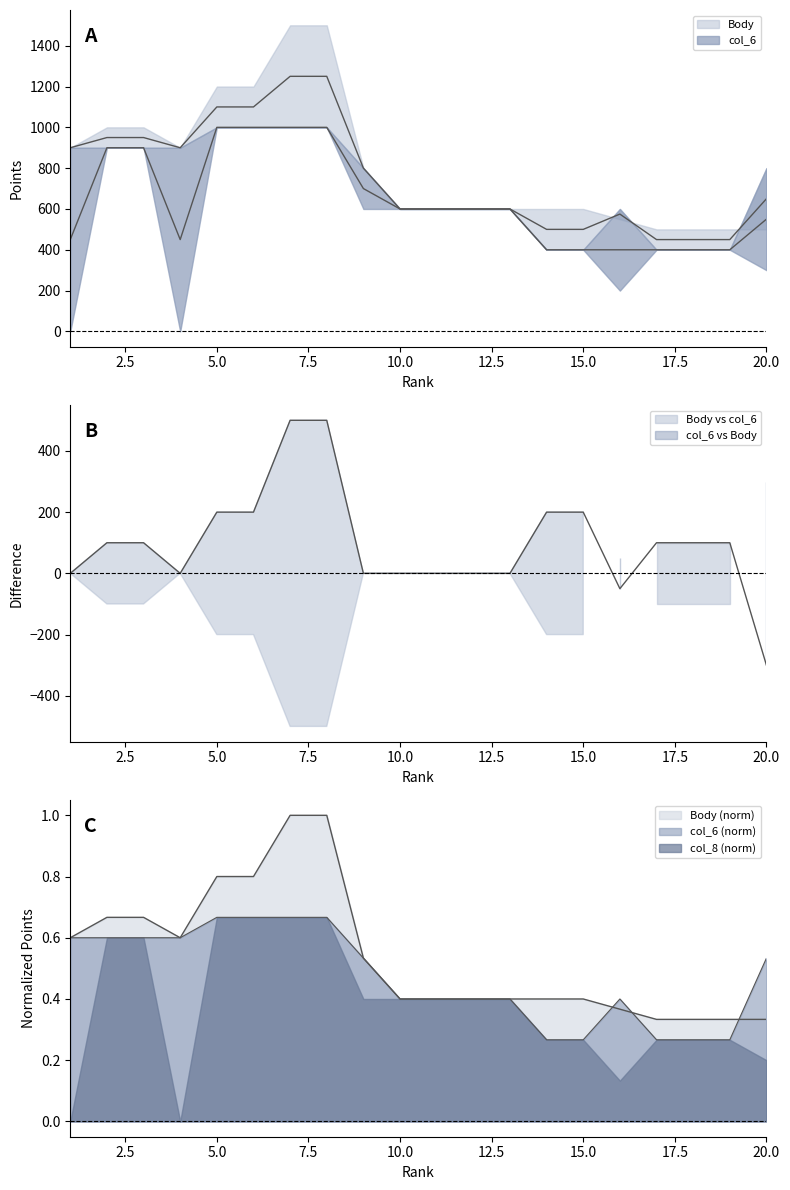

Rank the series at 1 from highest to lowest value.

Body, col_6